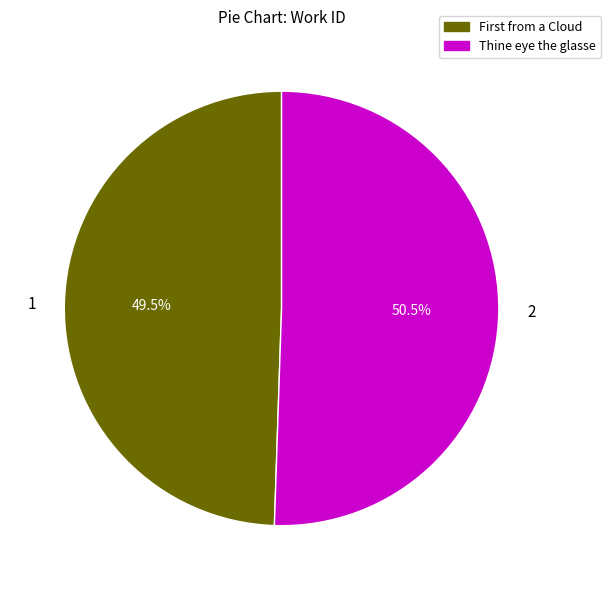

Rank the categories by value from highest to lowest.

Thine eye the glasse, First from a Cloud